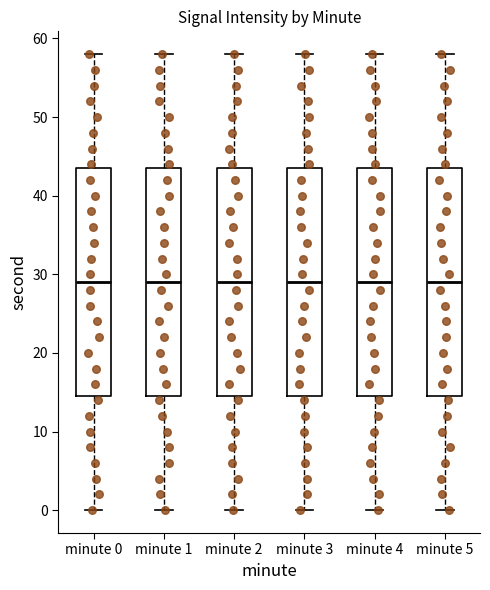

Where is the upper edge of the box for minute 3 on the y-axis? The values are not printed on the chart, so give them approximately, as read against the axis.

44